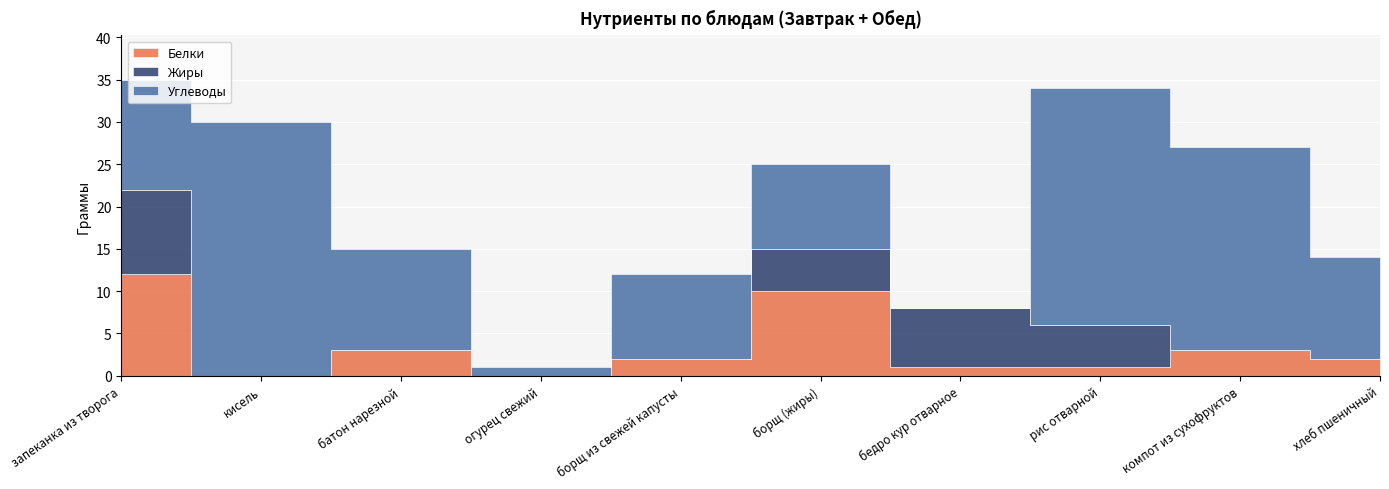

Rank the categories by Белки value from lowest to highest.

кисель, огурец свежий, бедро кур отварное, рис отварной, борщ из свежей капусты, хлеб пшеничный, батон нарезной, компот из сухофруктов, борщ (жиры), запеканка из творога